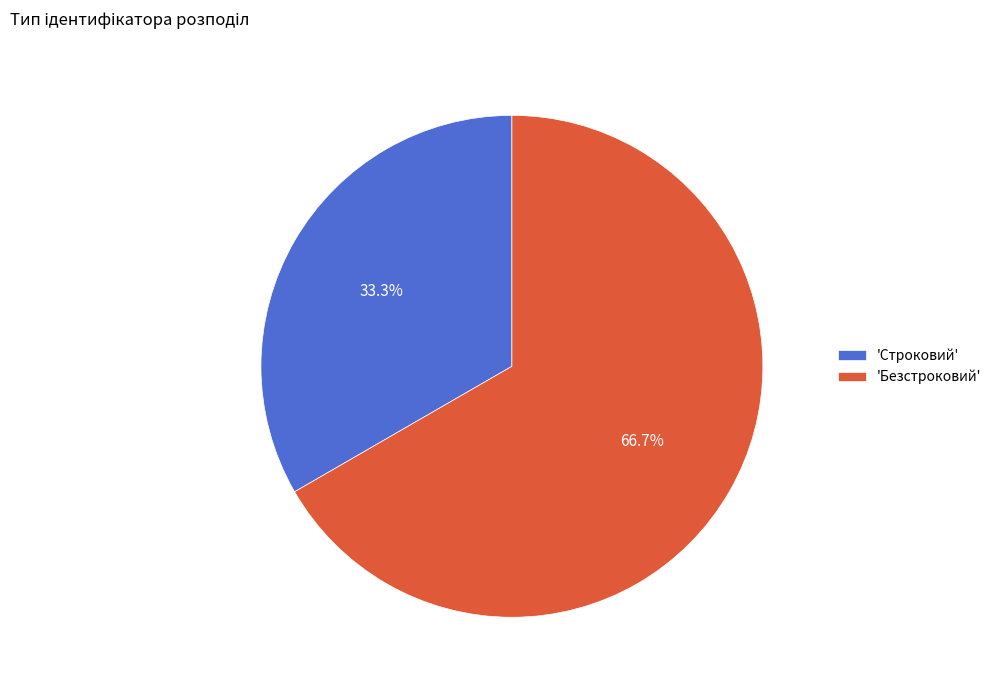

To the nearest percent, what is the average slice percentage?

50%